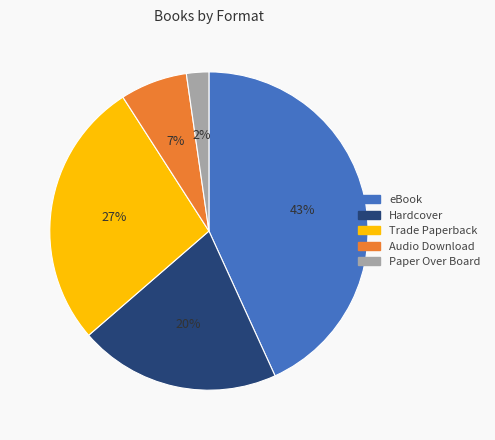

How many slices are in this pie chart?

5